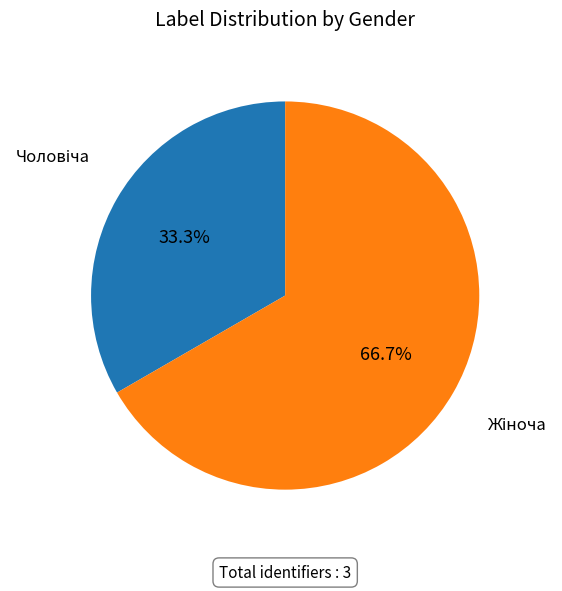

Is there any slice that represents more than half of the pie?

Yes